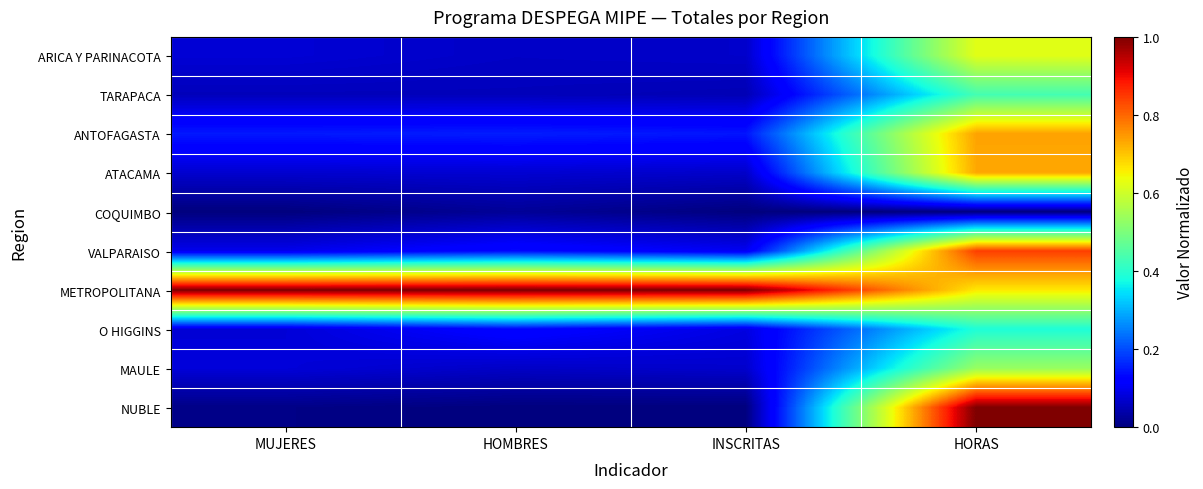

Which series has the largest total across all categories?

METROPOLITANA